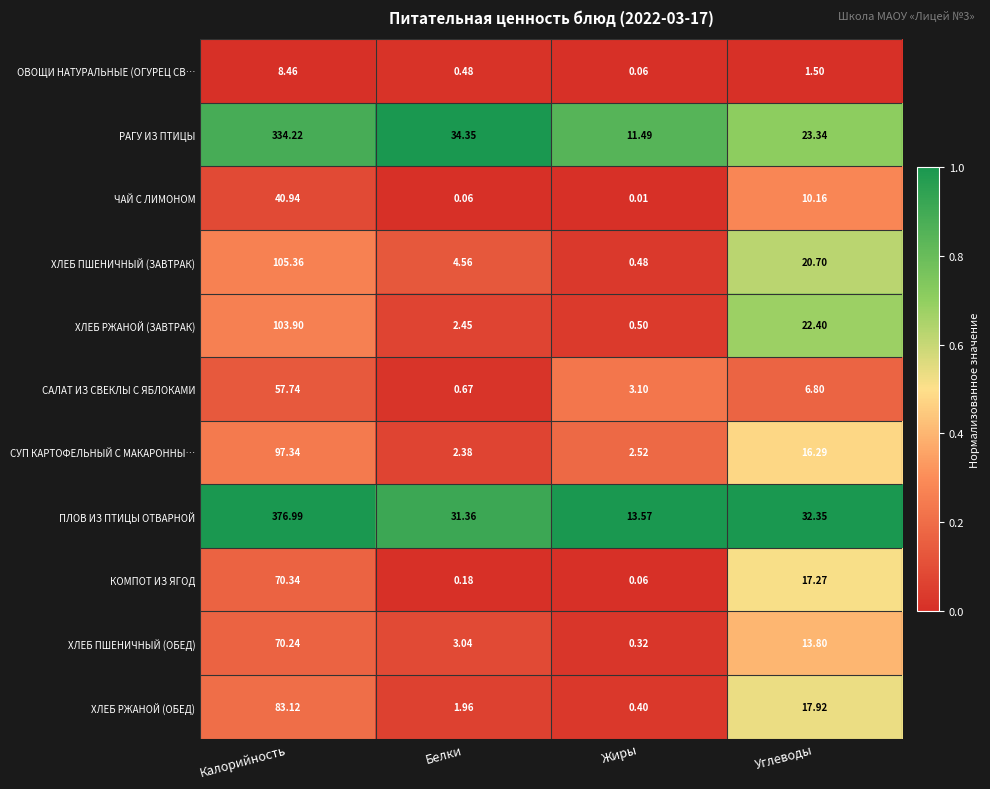

Which series has the largest total across all categories?

ПЛОВ ИЗ ПТИЦЫ ОТВАРНОЙ